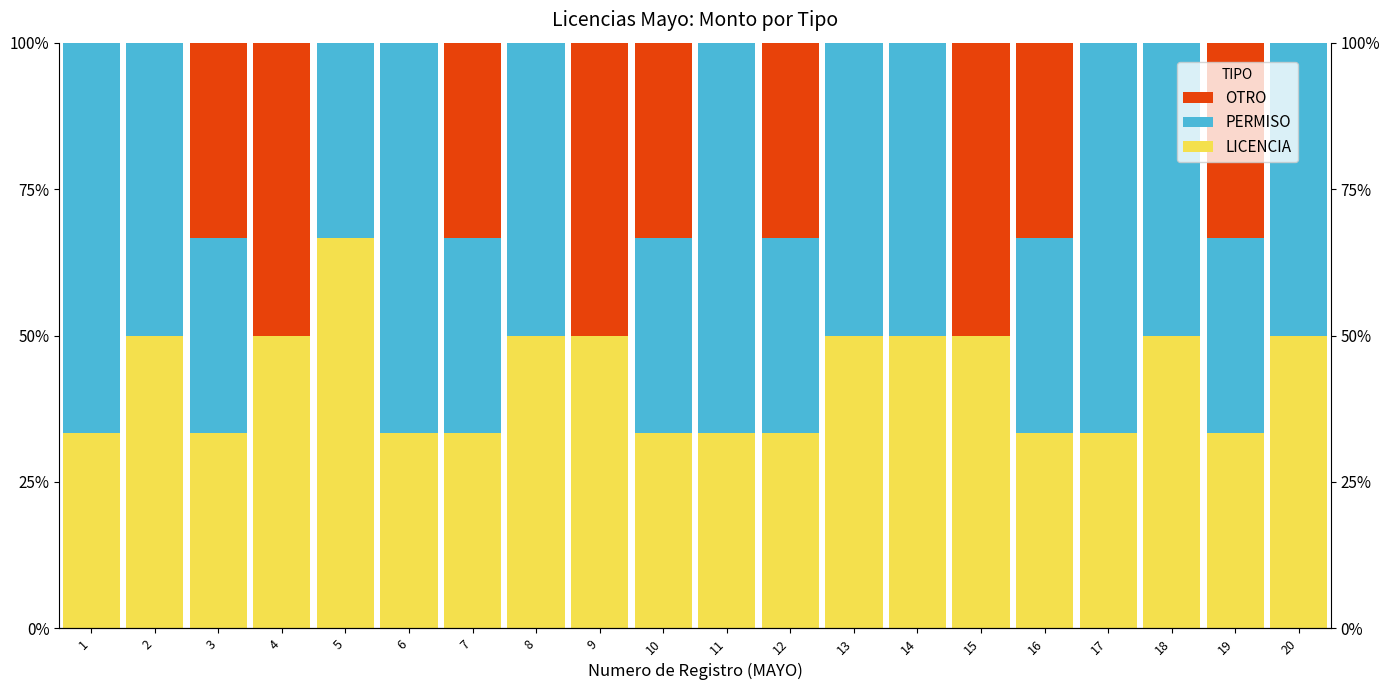

What is the average value of the PERMISO series?

40.0